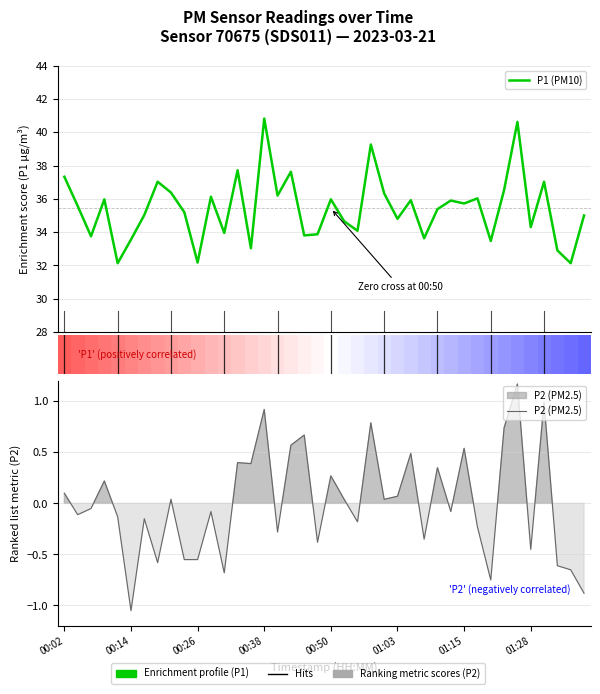

Is it true that P2 (PM2.5) equals -0.5 at 19?

False